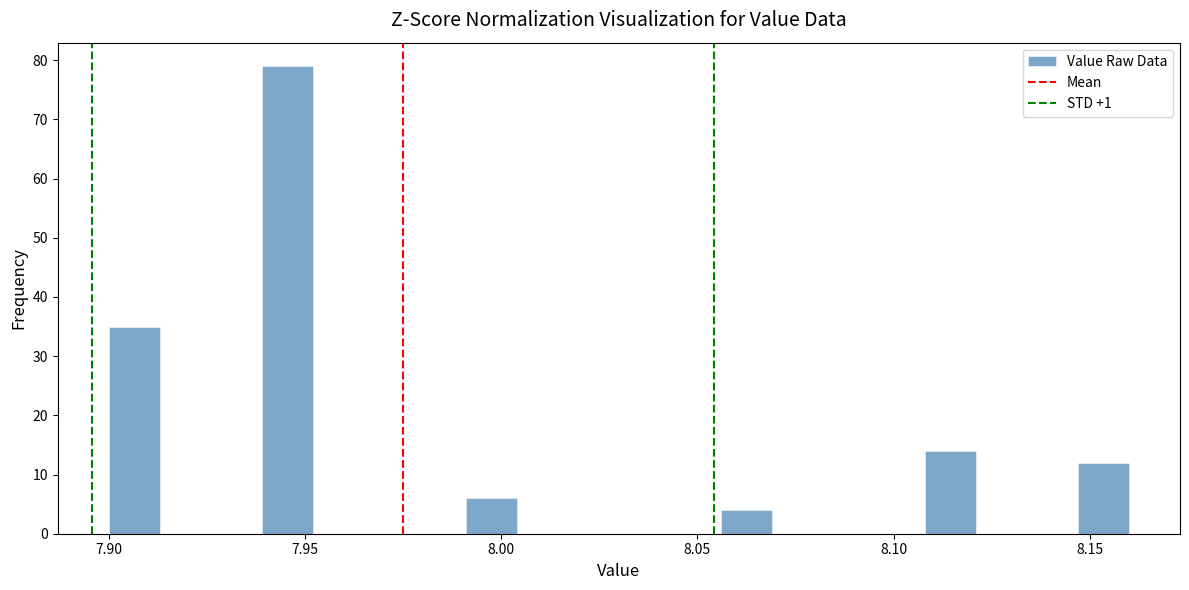

Read against the x-axis, roughly where is the centre of the tallest bar?

7.945